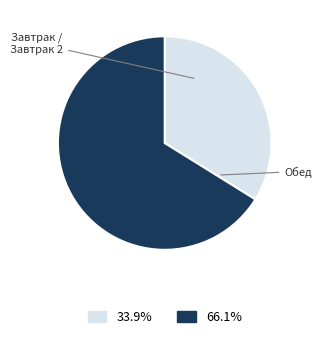

Is there a majority slice in this chart?

Yes